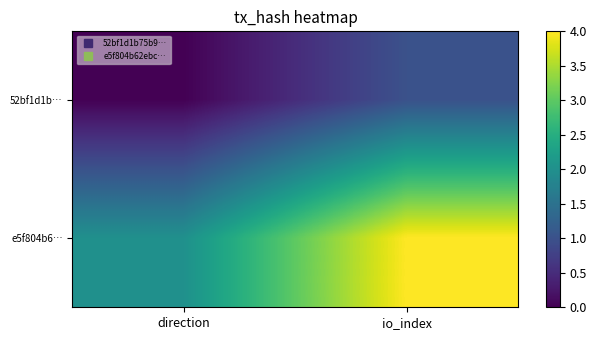

What is the total value across all series at io_index?

5